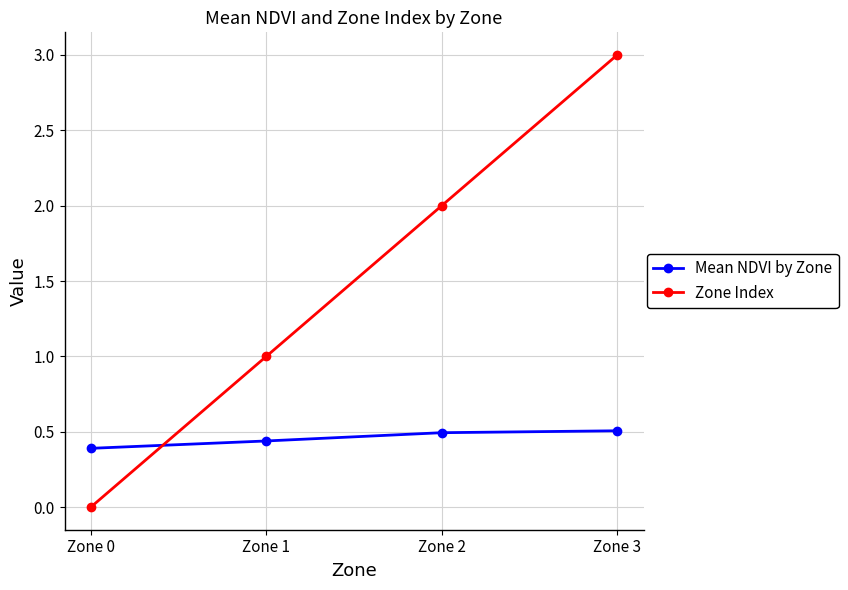

The value of Zone Index at Zone 1 is 0.3. True or false?

False